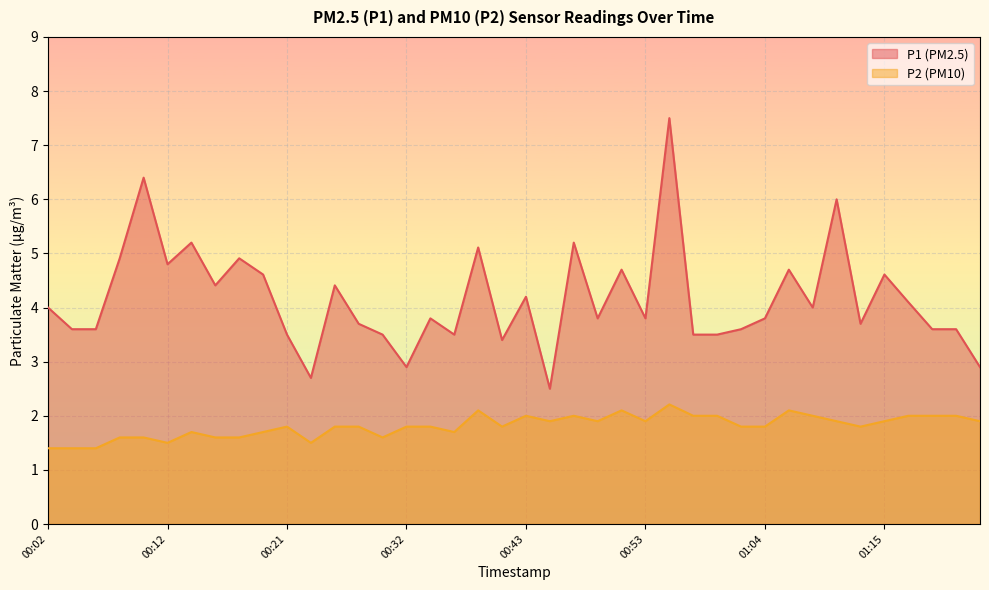

Is the value of P1 at 01:18 greater than the value of P2 at 00:39?

Yes